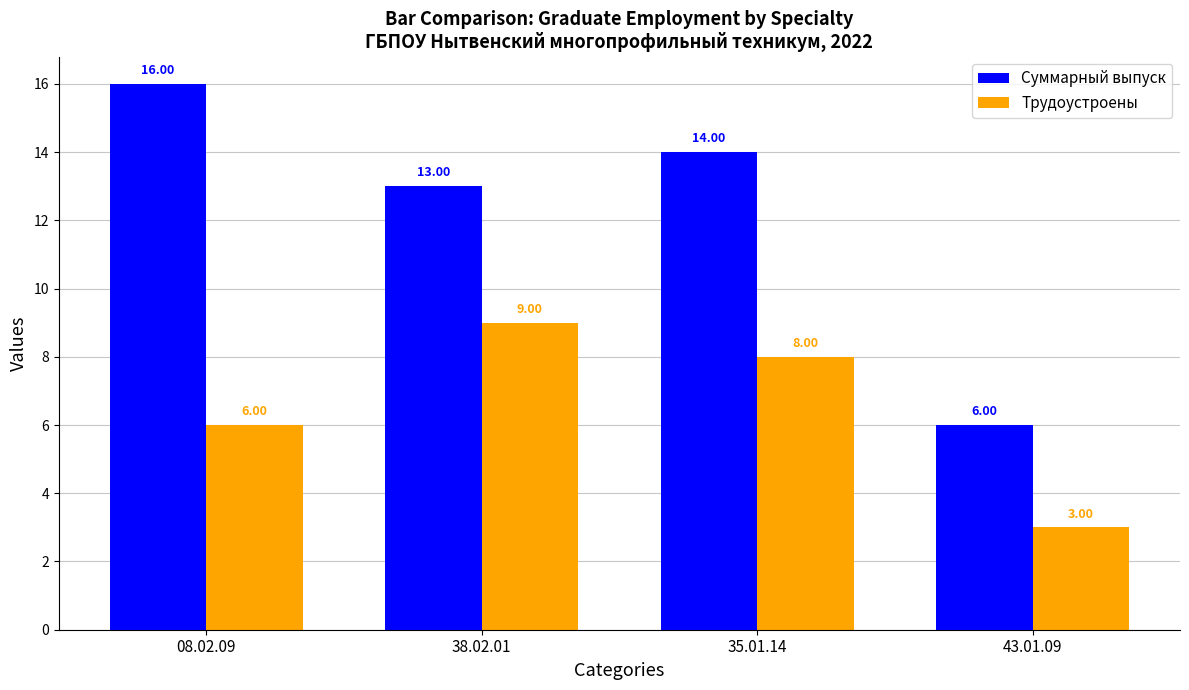

Is it true that Суммарный выпуск equals 5 at 38.02.01?

False